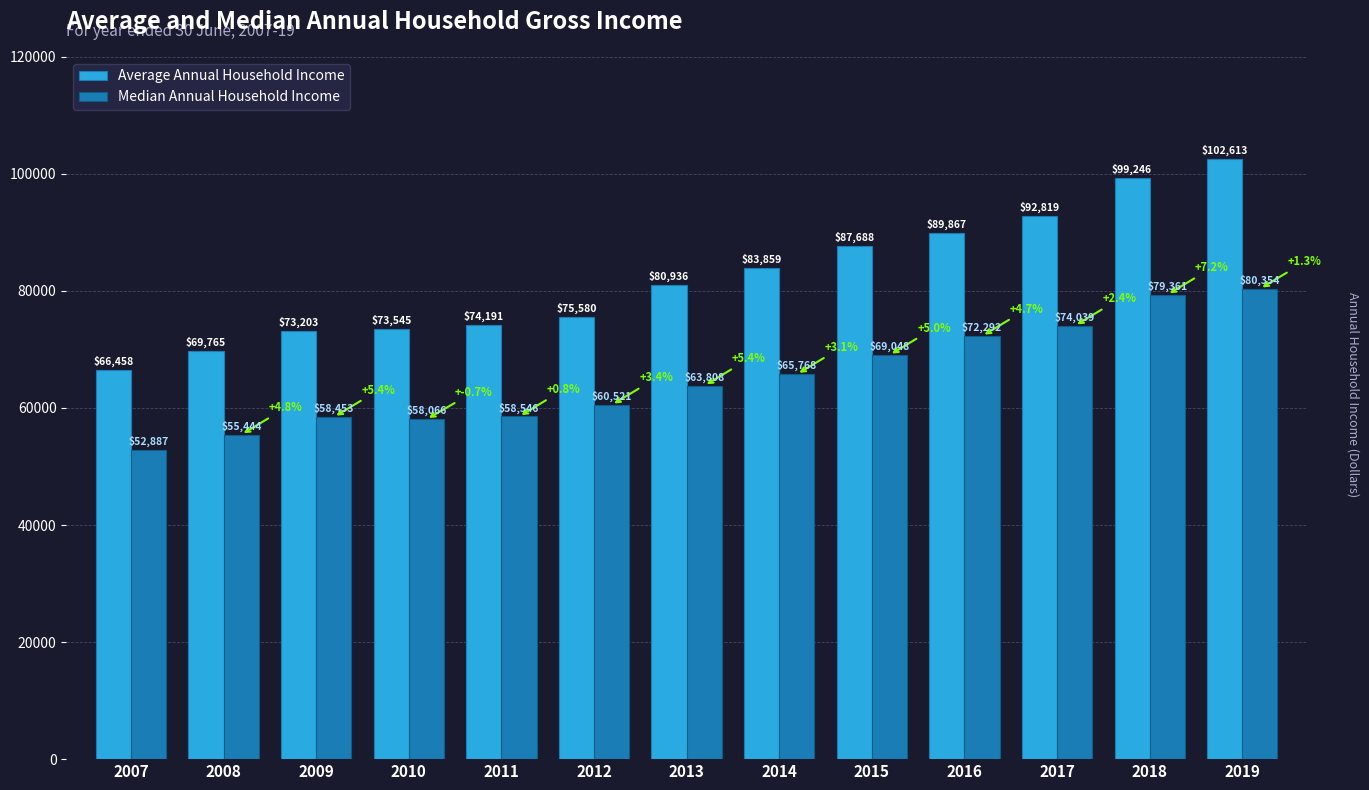

Rank the series by their average value, from highest to lowest.

Average Annual Household Income, Median Annual Household Income